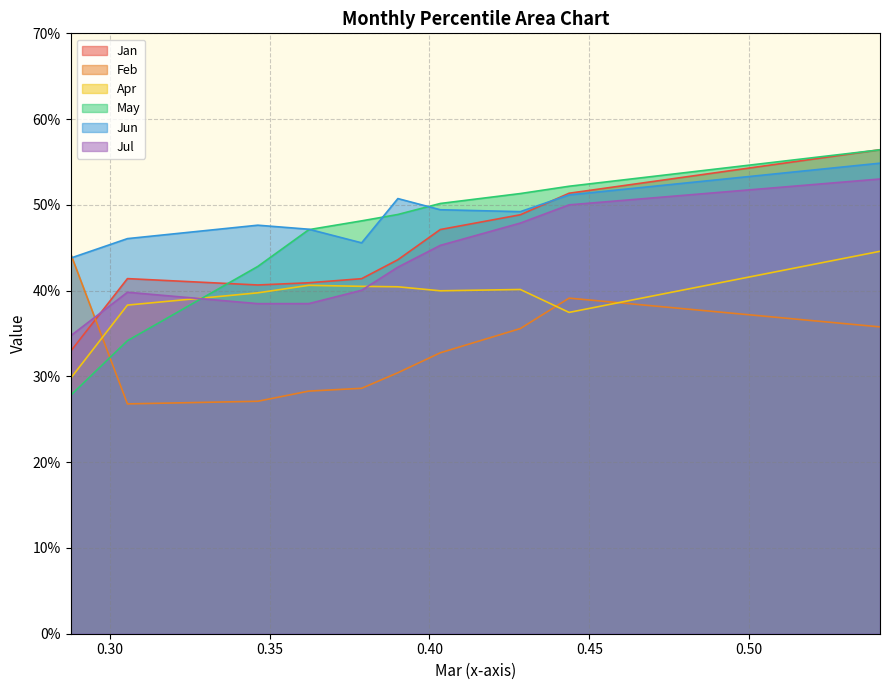

How many times do Jul and May cross each other?

1